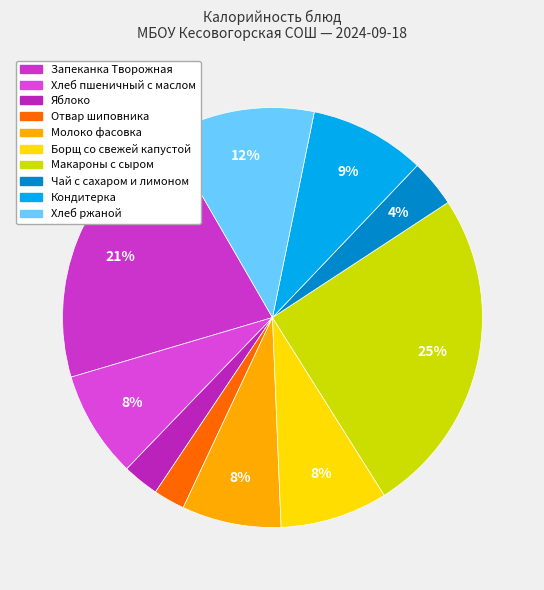

To the nearest percent, what is the difference between the largest and smallest slice percentages?

23%